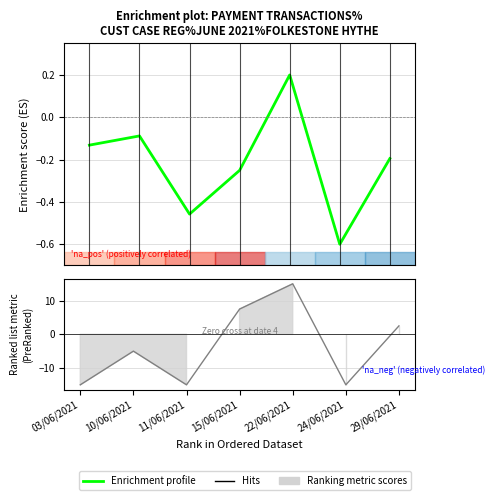

What is the difference between the values at 29/06/2021 and 11/06/2021?

0.3